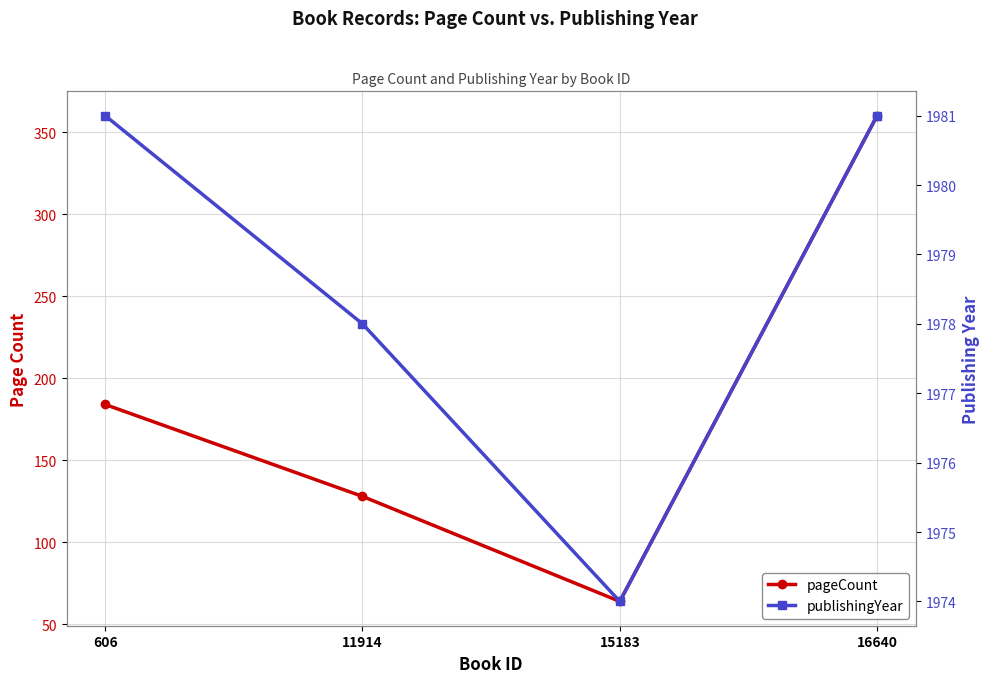

What is the value of the pageCount point at the 1st from the left?

184